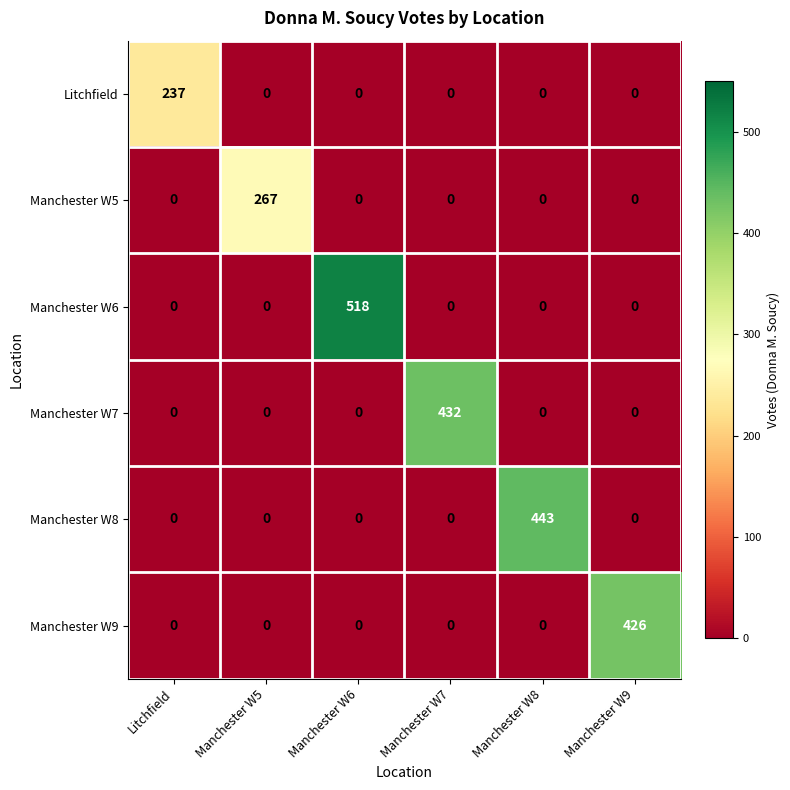

How many categories are shown in the chart?

6